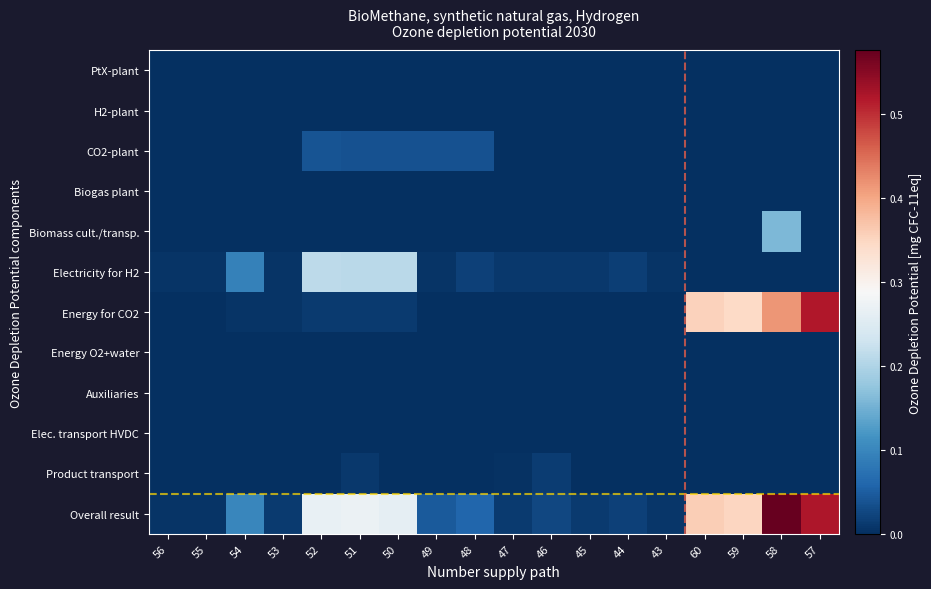

At how many categories does at least one series exceed 0?

18